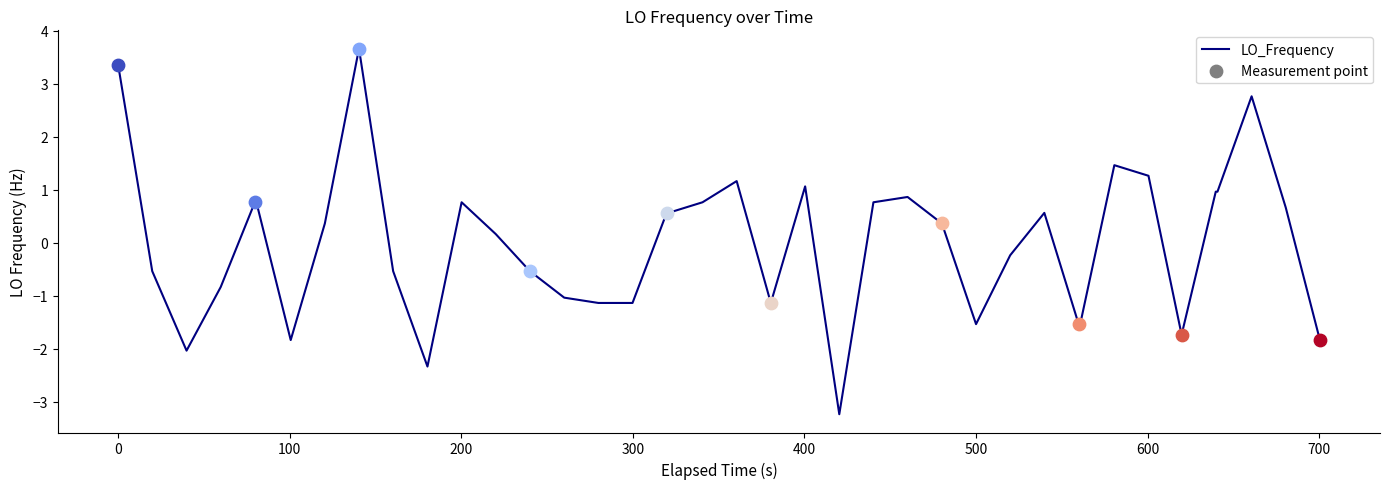

What is the difference between the maximum and minimum values?

6.9